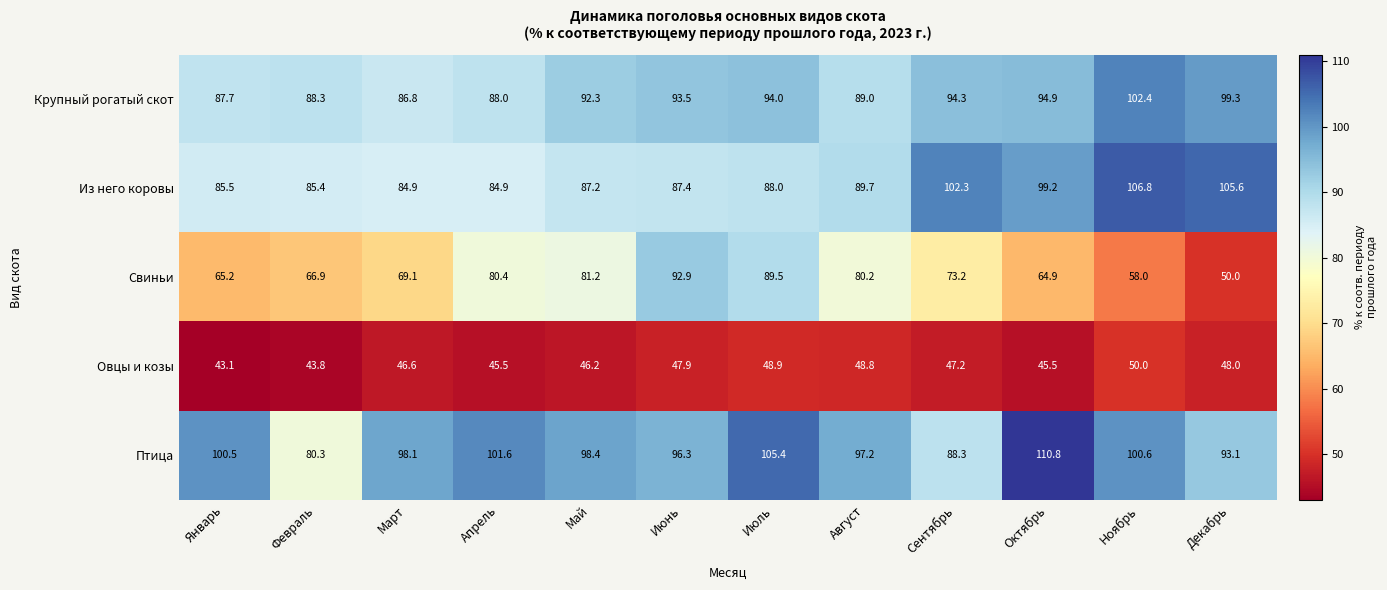

Which series has the widest spread of values?

Свиньи